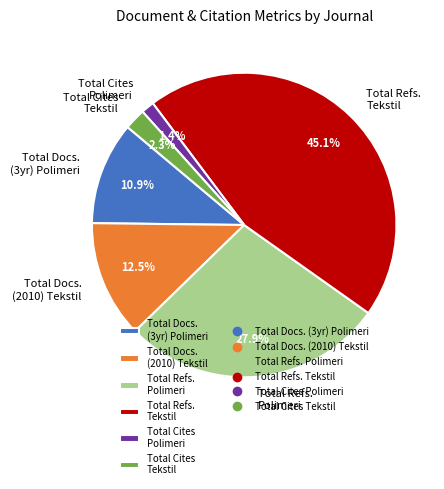

What is the ratio of the value at Total Cites Tekstil to the value at Total Cites Polimeri?

1.6